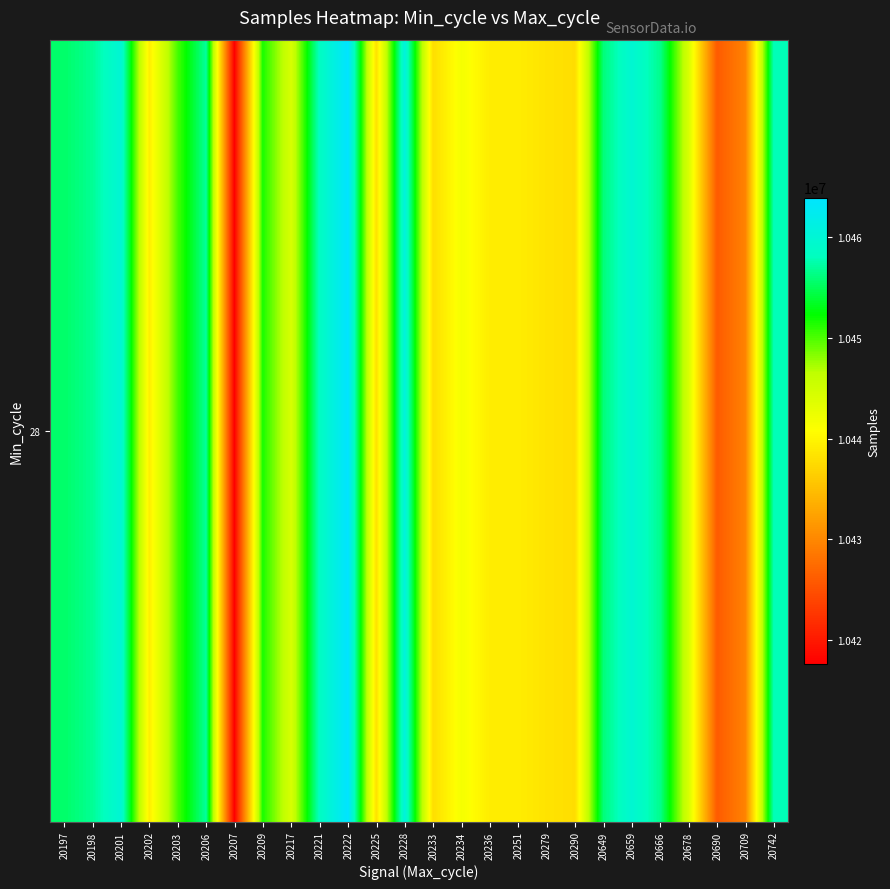

Reading right to left, what are all the values shown in this chart?

10457929	10429530	10425919	10444280	10456572	10459844	10455982	10437844	10438408	10439245	10439245	10441586	10437928	10460701	10438173	10463956	10458419	10444407	10451561	10417635	10457040	10450204	10439391	10460012	10456839	10455462